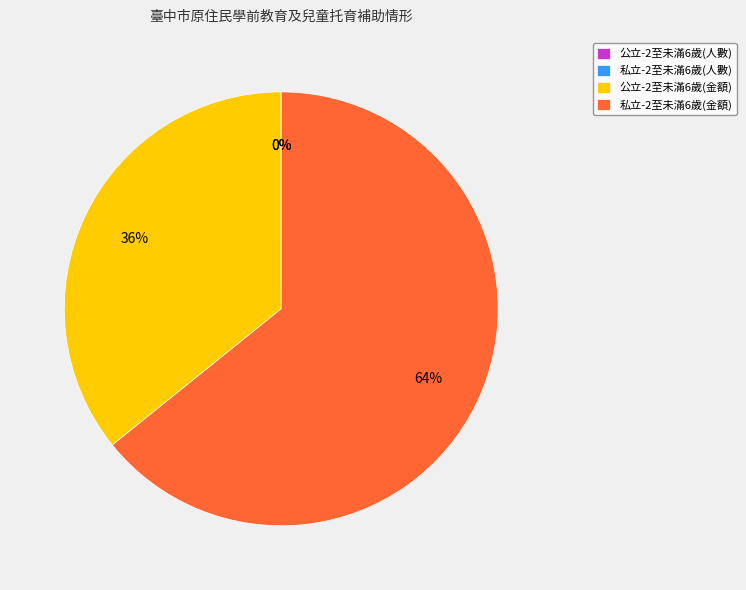

To the nearest percent, what portion does 公立-2至未滿6歲(金額) represent?

36%